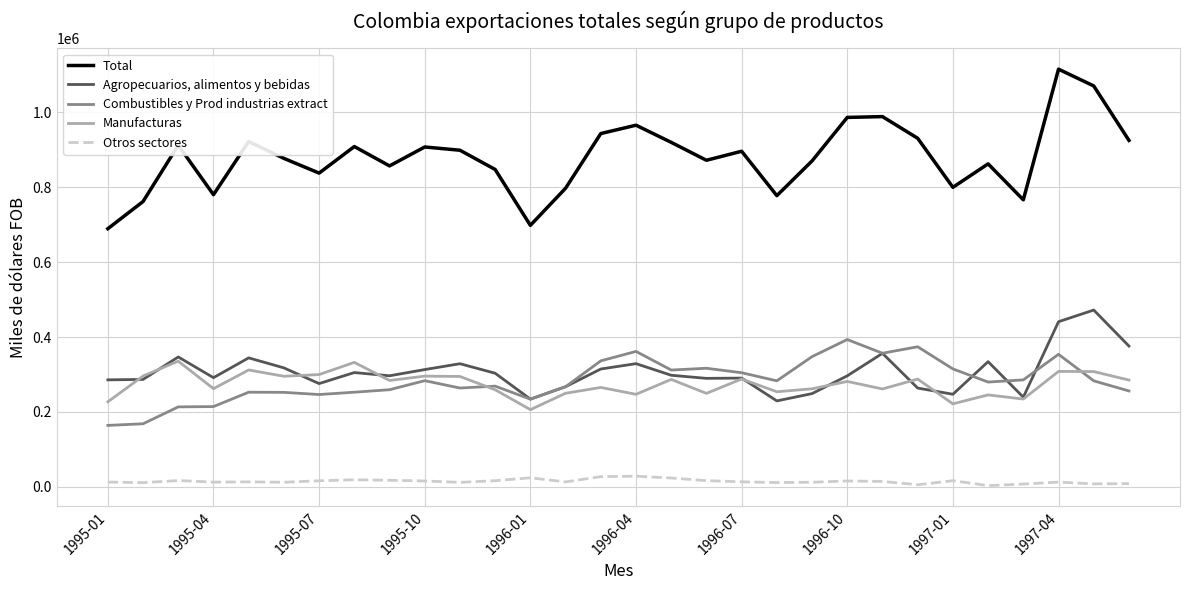

What is the greatest value displayed?

1115496.4